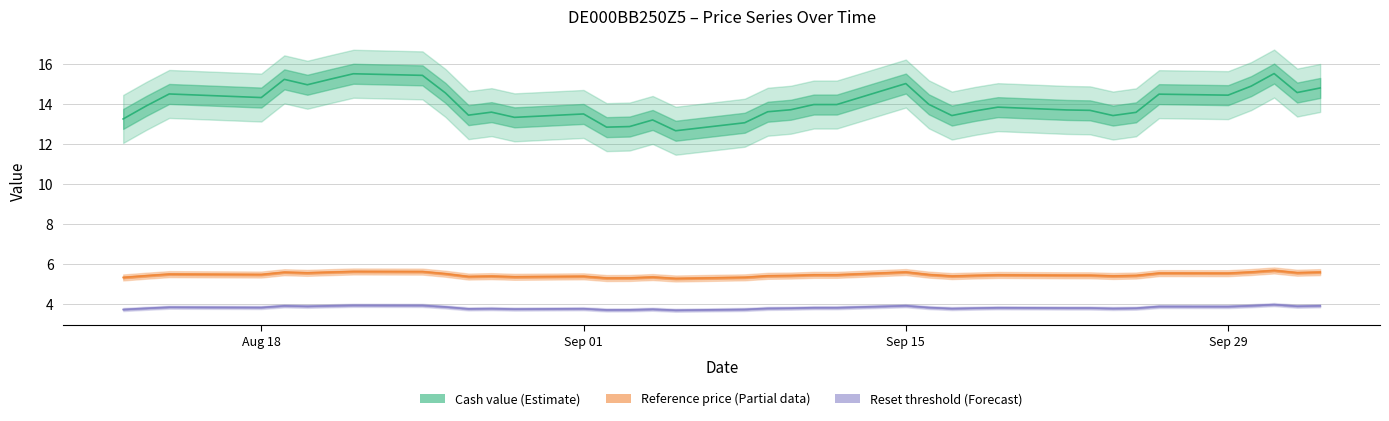

At which label is Cash value closest to 14?

2025-09-16